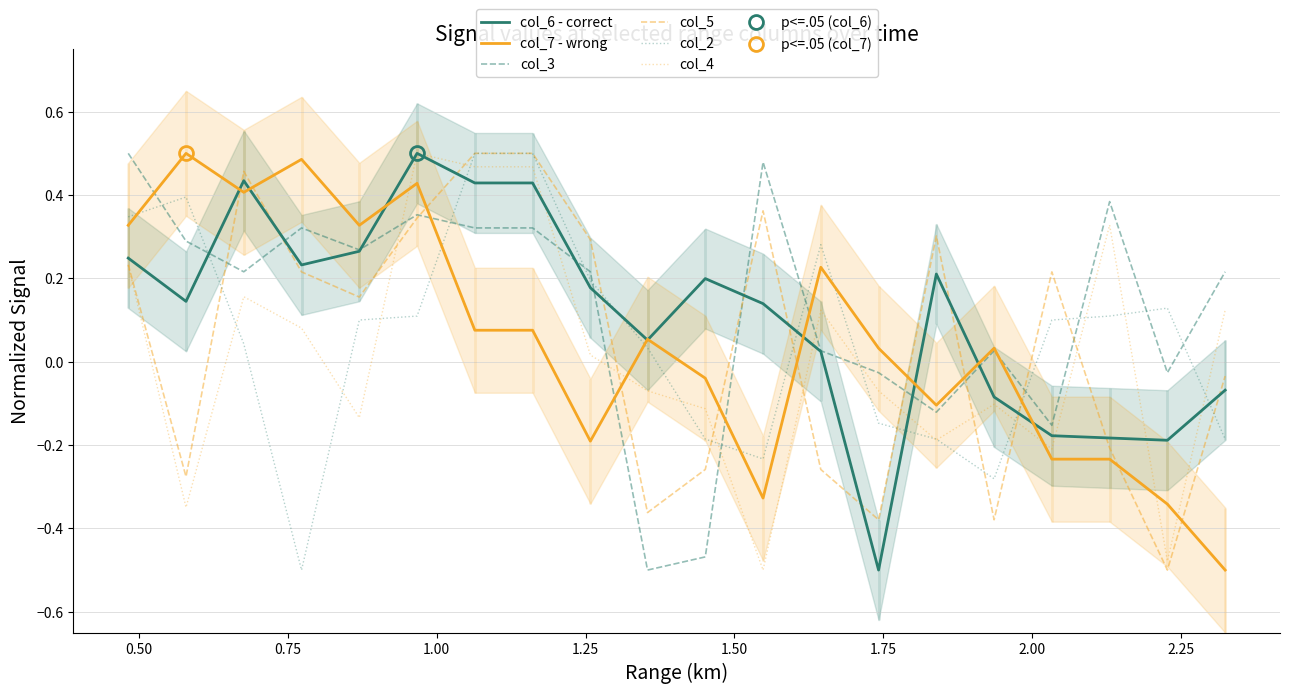

How many times do col_7 - wrong and col_5 cross each other?

11